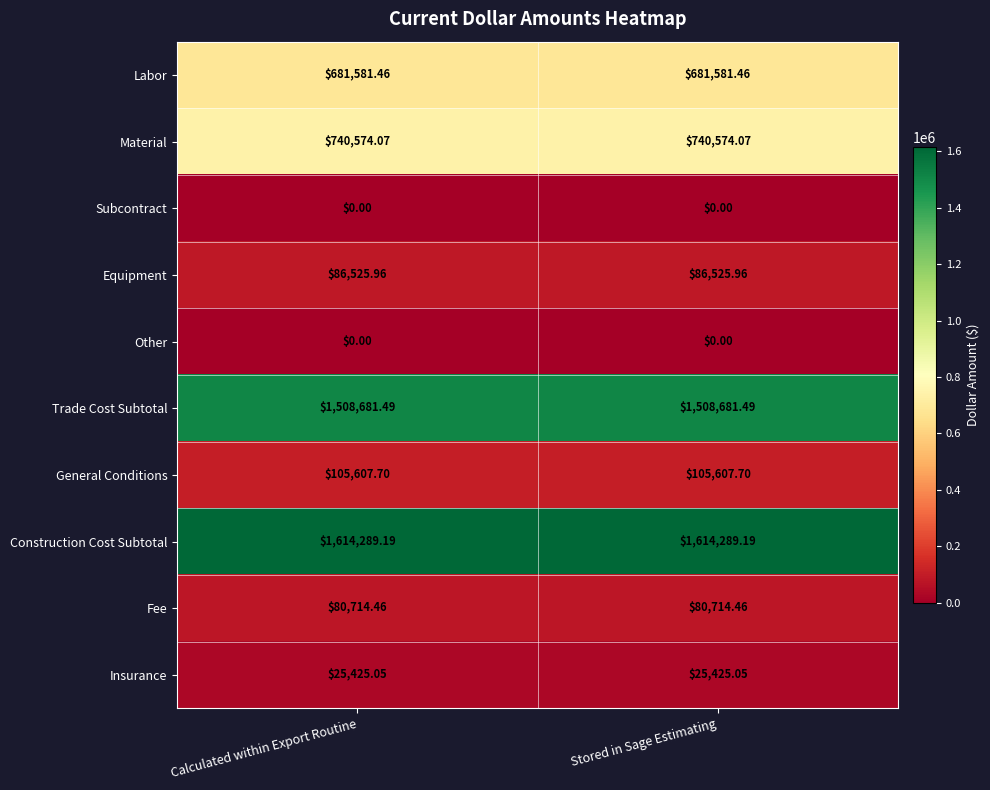

Which series has the largest total across all categories?

Construction Cost Subtotal